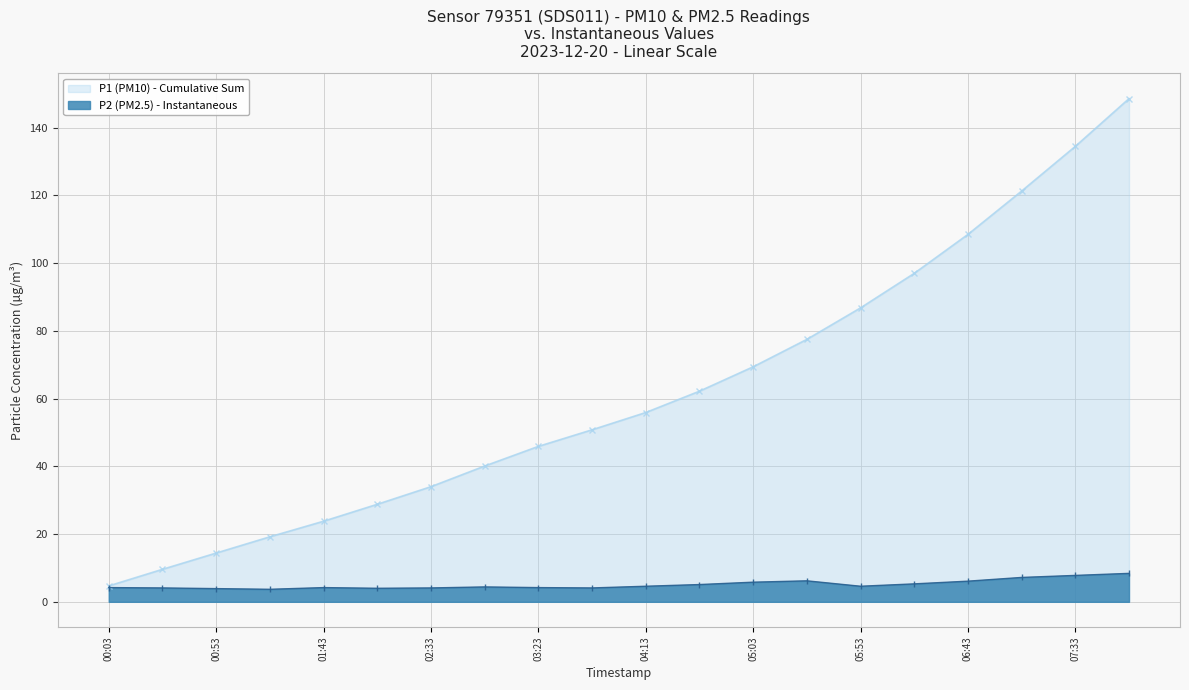

True or false: P2 (PM2.5) - Instantaneous has more than 1 interior local peaks.

True